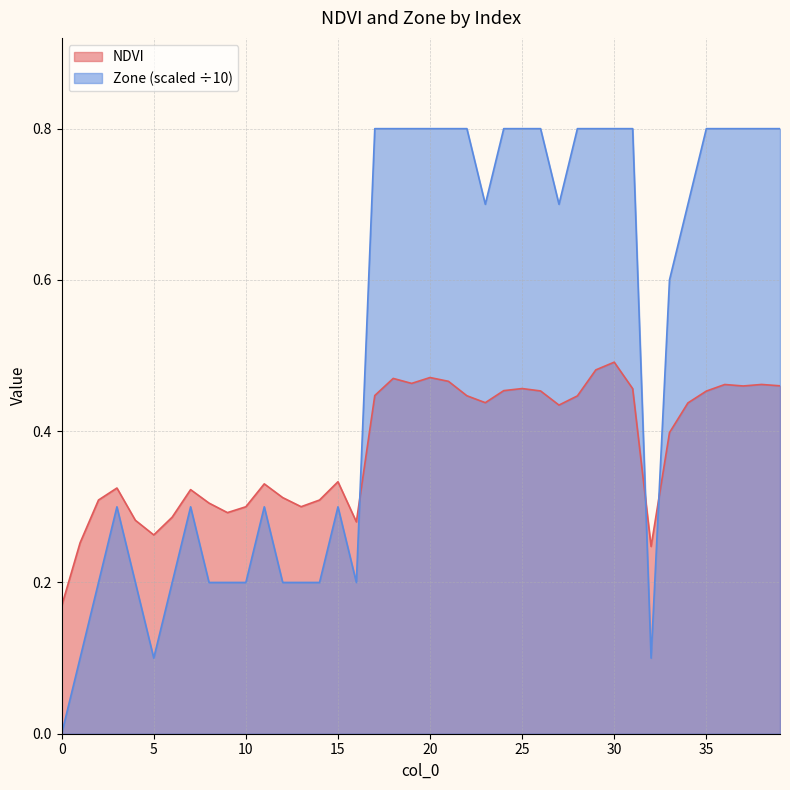

How many positive values does the Zone series have?

39